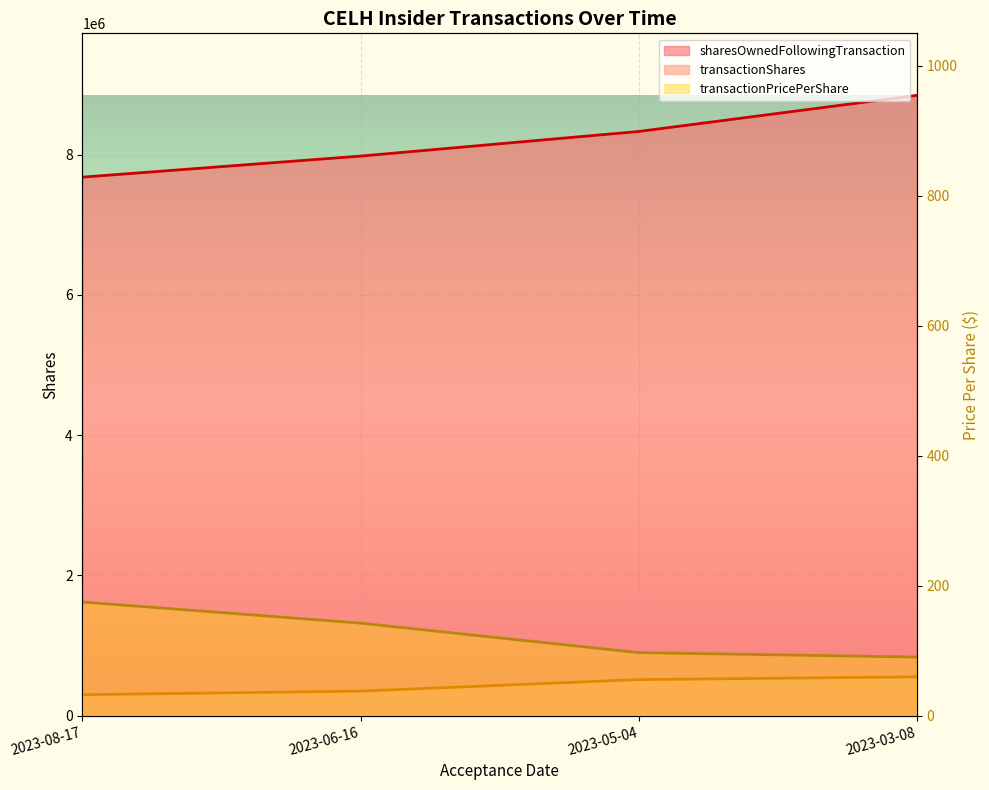

Reading right to left, extract all data points from this chart.

transactionShares: 2023-03-08=554017.0	2023-05-04=514933.0	2023-06-16=350976.0	2023-08-17=300000.0
transactionPricePerShare: 2023-03-08=90.2	2023-05-04=97.1	2023-06-16=142.5	2023-08-17=175.0
sharesOwnedFollowingTransaction: 2023-03-08=8846232.0	2023-05-04=8331299.0	2023-06-16=7980323.0	2023-08-17=7680323.0